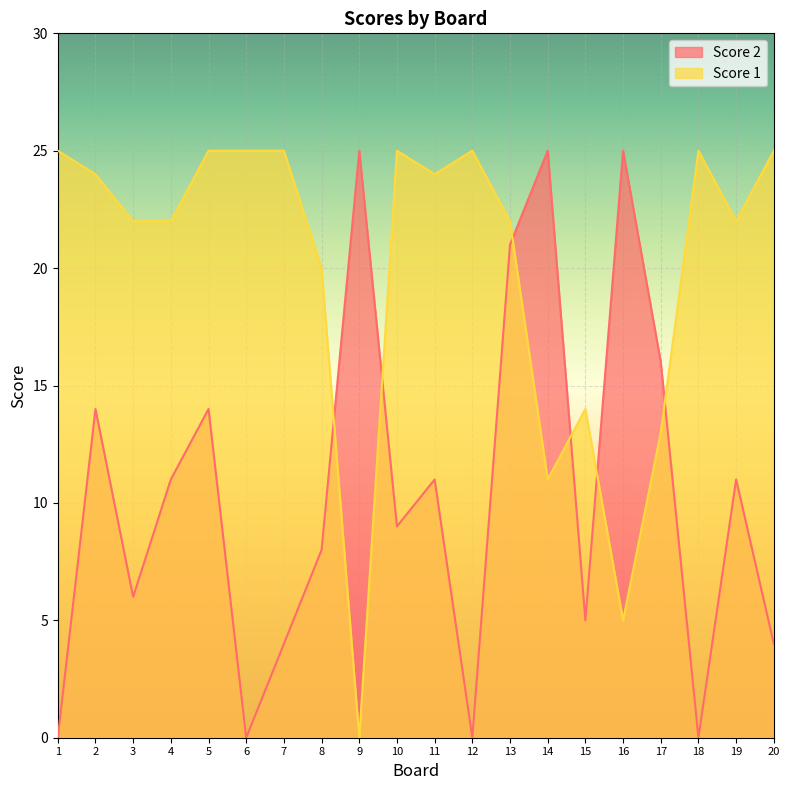

Reading right to left, list all the values displayed in this chart.

Score 1: 20=25	19=22	18=25	17=13	16=5	15=14	14=11	13=22	12=25	11=24	10=25	9=0	8=20	7=25	6=25	5=25	4=22	3=22	2=24	1=25
Score 2: 20=4	19=11	18=0	17=16	16=25	15=5	14=25	13=21	12=0	11=11	10=9	9=25	8=8	7=4	6=0	5=14	4=11	3=6	2=14	1=0